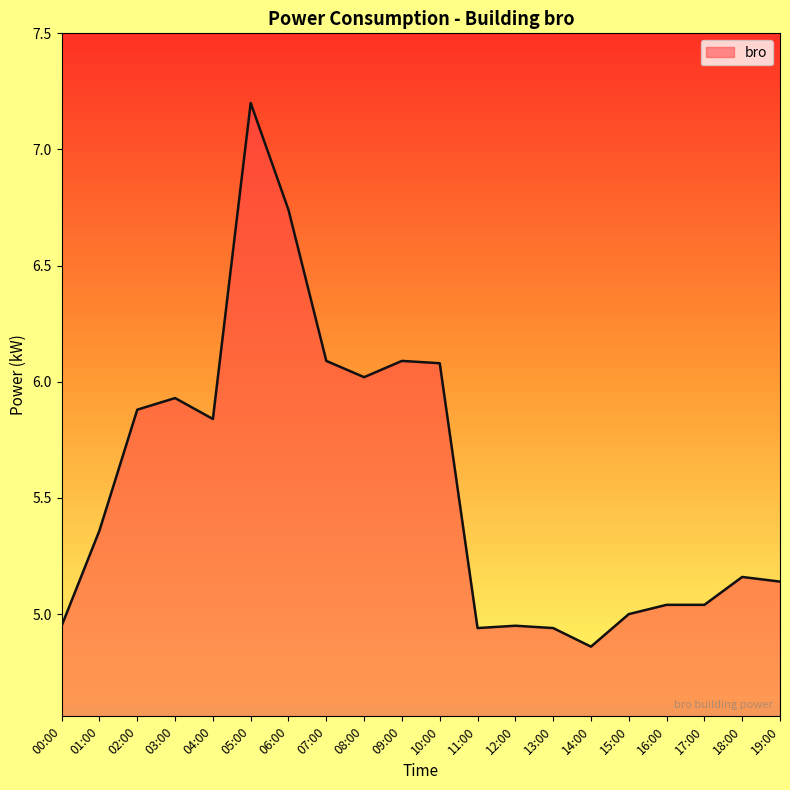

Is it true that the value at 02:00 is 5.9?

True